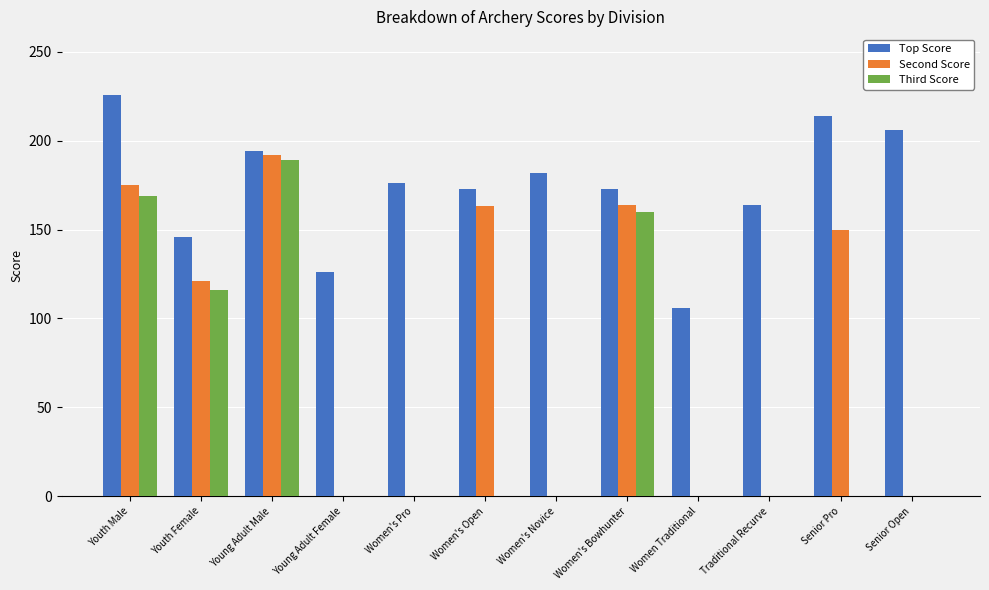

Is the value of Third Score at Women's Pro greater than the value of Top Score at Young Adult Male?

No